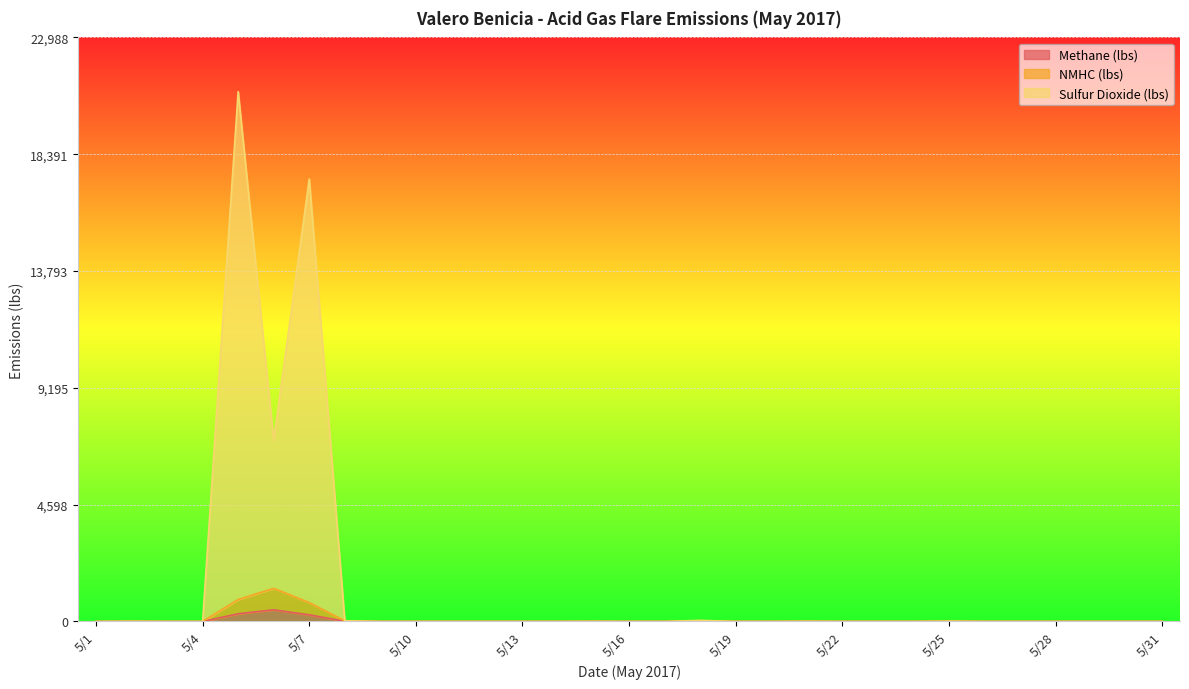

Which series has the largest total across all categories?

Sulfur Dioxide (lbs)